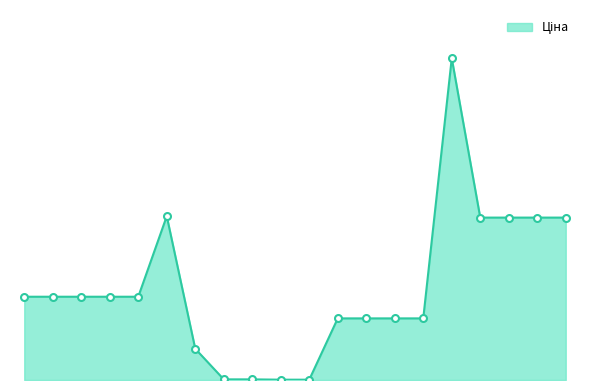

What is the average value?

16625.4